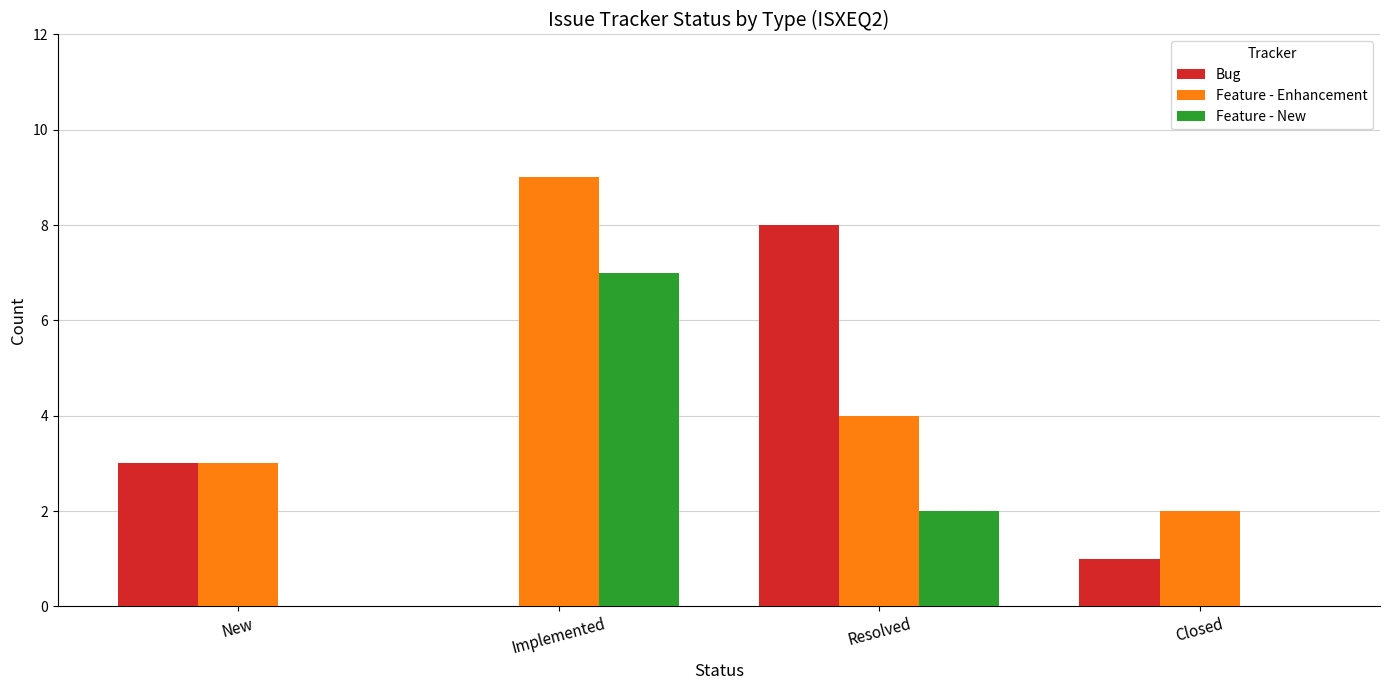

What are all the series names shown in the legend?

Bug, Feature - Enhancement, Feature - New